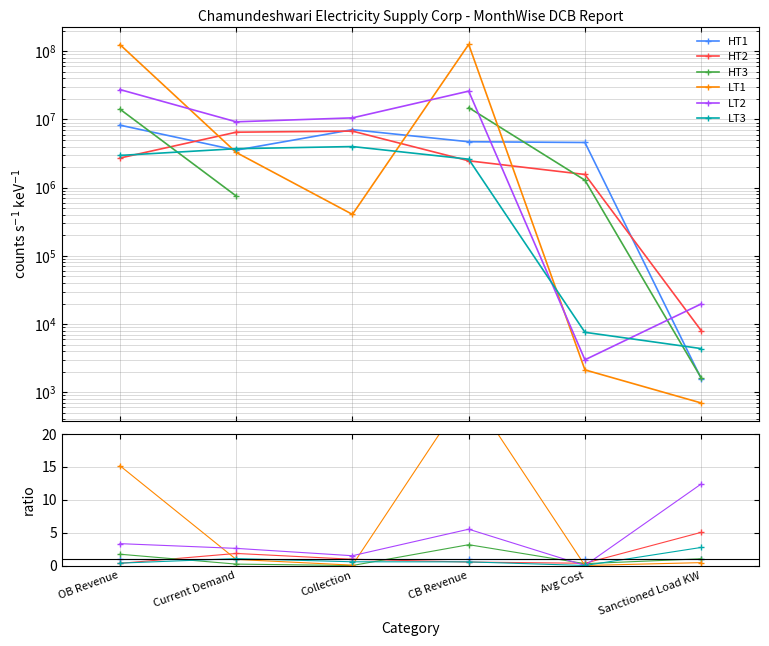

Reading left to right, what are all the values shown in this chart?

HT1: OB Revenue=1.0	Current Demand=1.0	Collection=1.0	CB Revenue=1.0	Avg Cost=1.0	Sanctioned Load KW=1.0
HT2: OB Revenue=0.3	Current Demand=1.8	Collection=1.0	CB Revenue=0.5	Avg Cost=0.3	Sanctioned Load KW=5.0
HT3: OB Revenue=1.7	Current Demand=0.2	Collection=0.0	CB Revenue=3.2	Avg Cost=0.3	Sanctioned Load KW=1.0
LT1: OB Revenue=15.2	Current Demand=0.9	Collection=0.1	CB Revenue=26.7	Avg Cost=0.0	Sanctioned Load KW=0.4
LT2: OB Revenue=3.3	Current Demand=2.6	Collection=1.5	CB Revenue=5.5	Avg Cost=0.0	Sanctioned Load KW=12.4
LT3: OB Revenue=0.4	Current Demand=1.1	Collection=0.6	CB Revenue=0.6	Avg Cost=0.0	Sanctioned Load KW=2.7